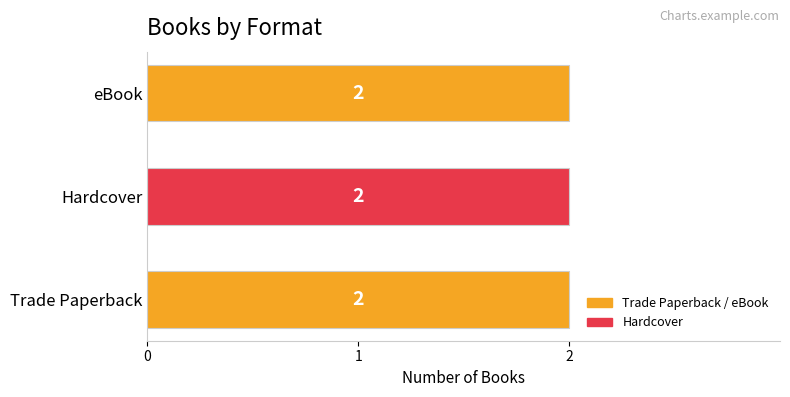

Which series has the largest range (max minus min)?

Trade Paperback